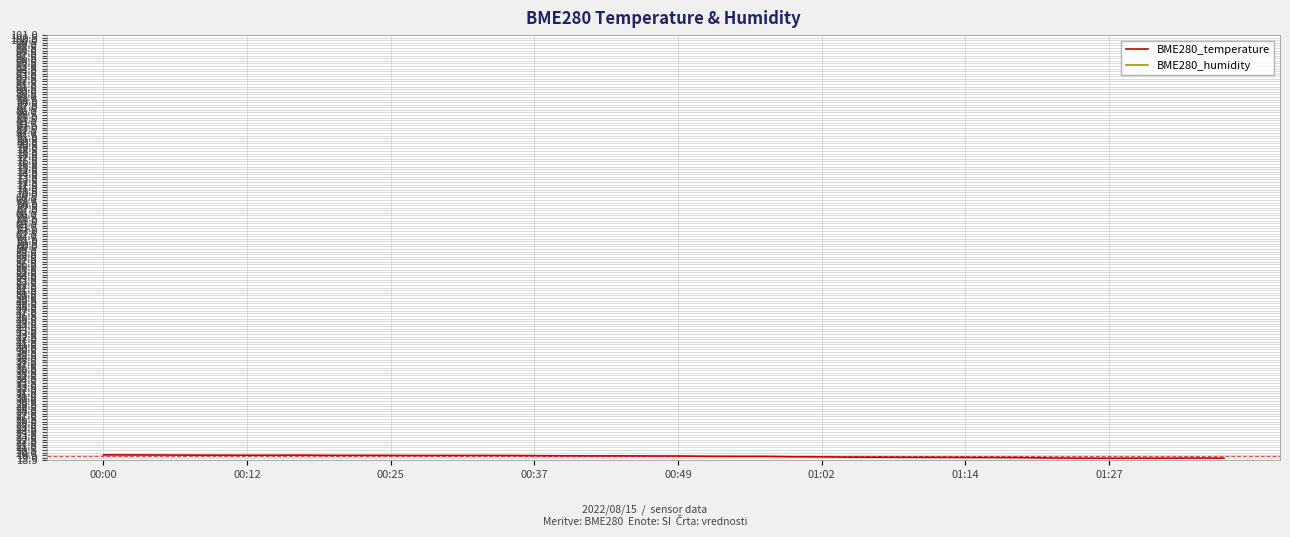

What is the maximum value for BME280_temperature?

19.6